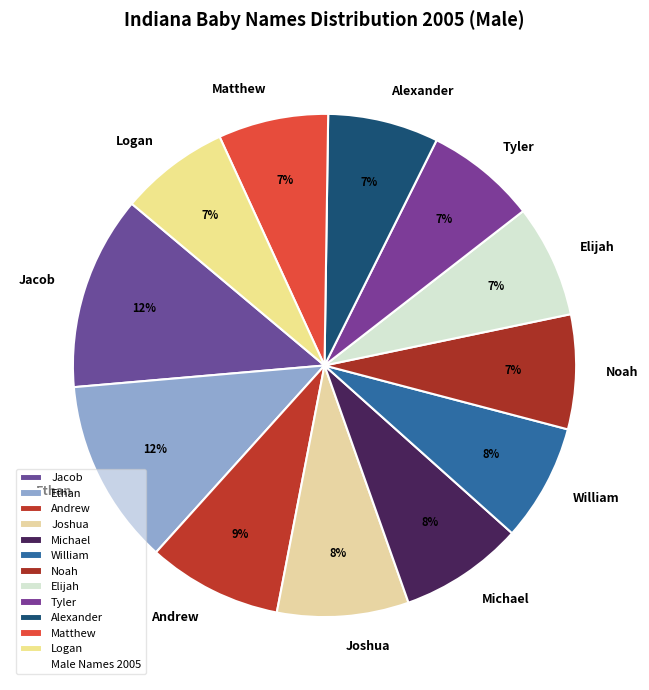

How many slices are in this pie chart?

12